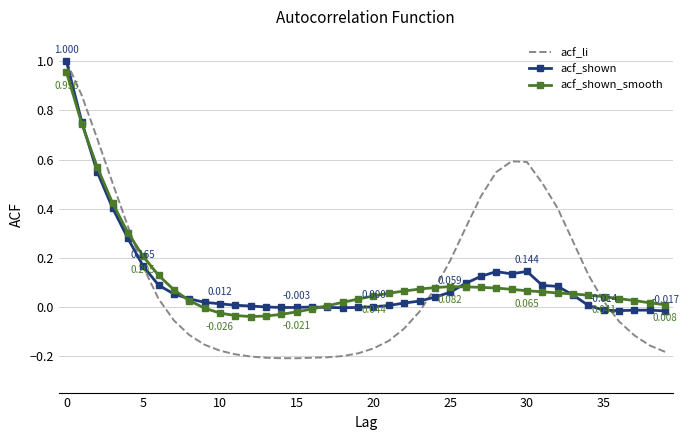

How many distinct data groups are displayed?

3